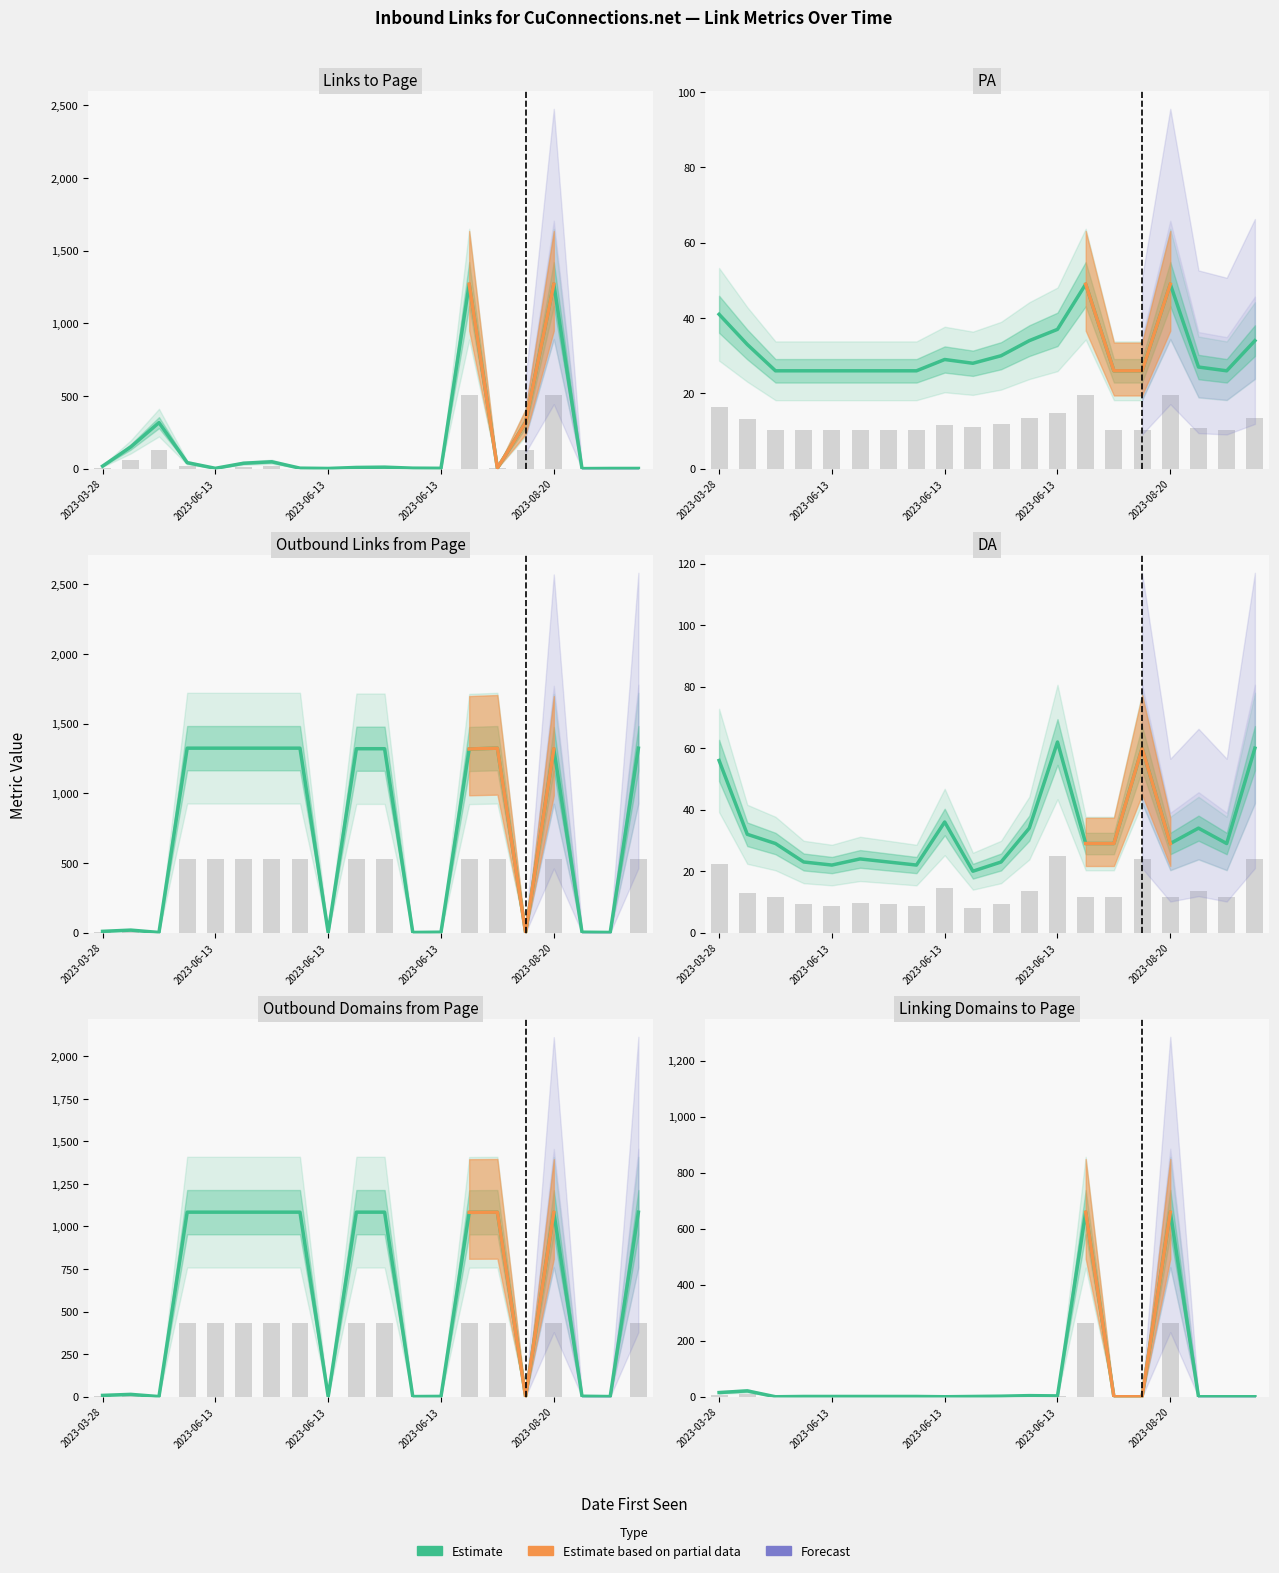

Reading left to right, what are all the values shown in this chart?

15	21	0	1	1	1	1	1	0	1	2	4	3	659	0	0	659	0	0	0